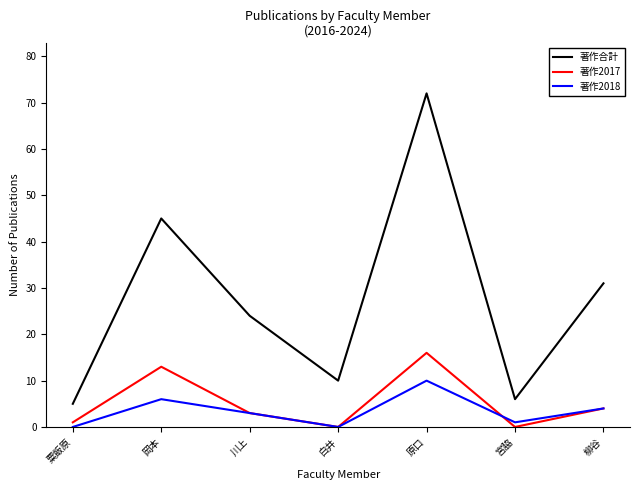

At which label does 著作2017 first exceed 3?

岡本